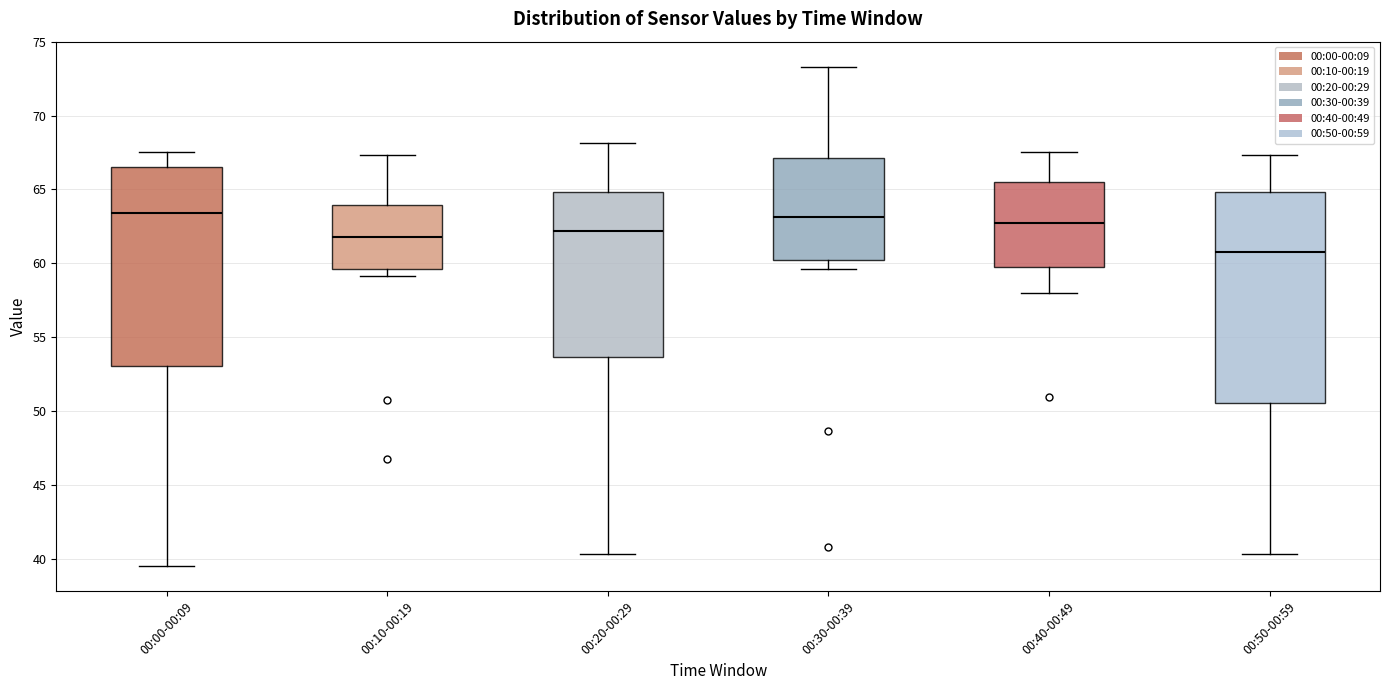

Where is the lower edge of the box for 00:10-00:19 on the y-axis? The values are not printed on the chart, so give them approximately, as read against the axis.

59.5